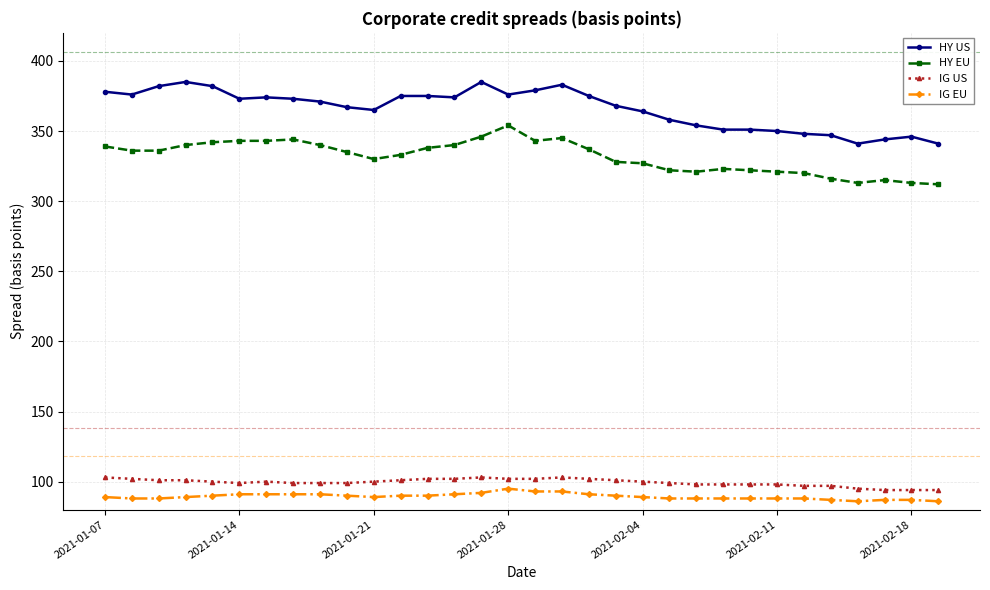

What is the smallest value displayed?

86